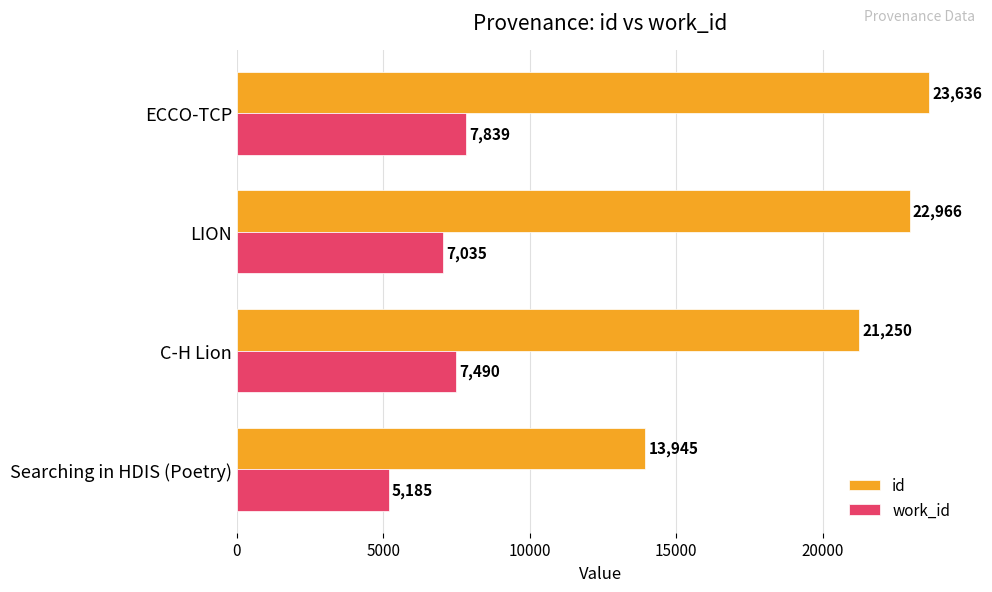

The work_id series shows 7490.0 at C-H Lion. True or false?

True